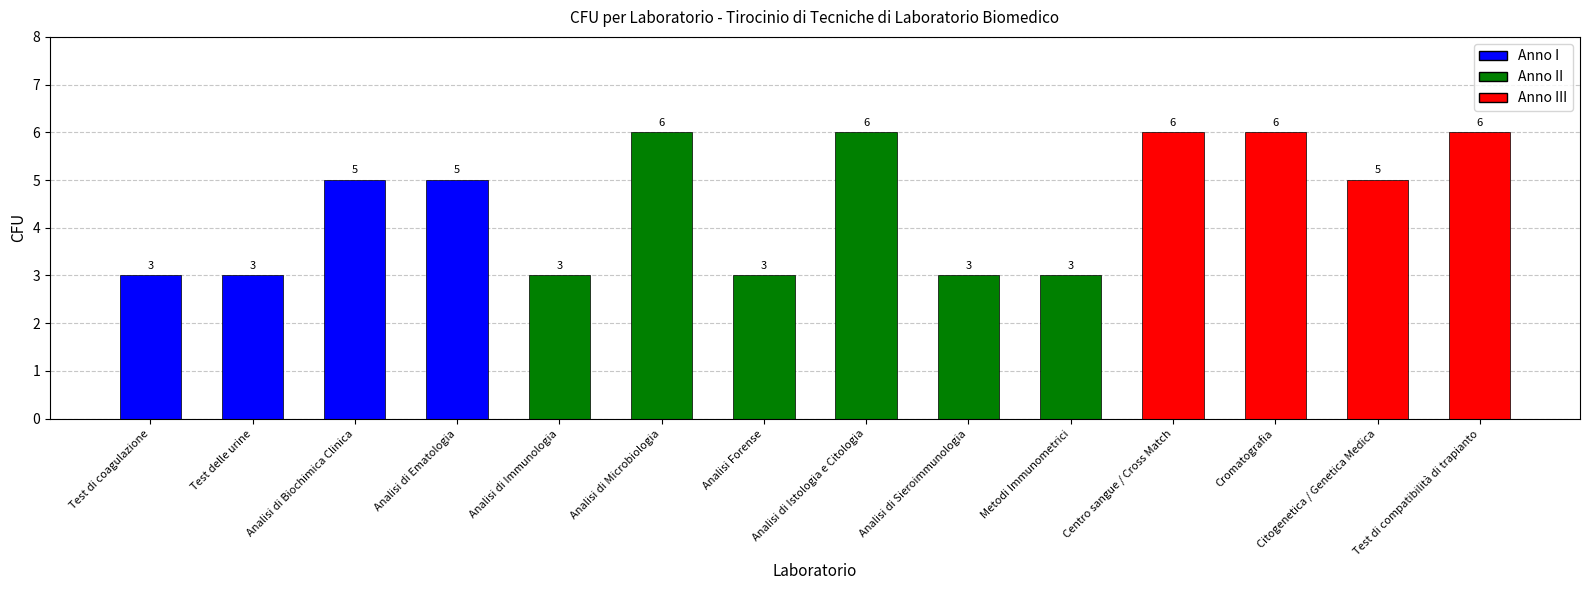

How many bars are there in total?

14